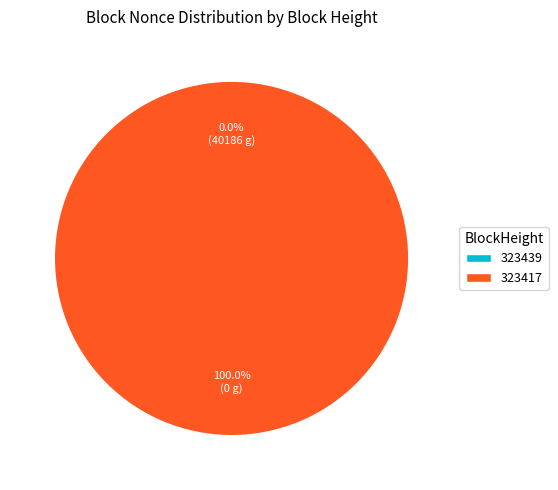

To the nearest percent, what is the difference between the 323417 and 323439 slice percentages?

100%